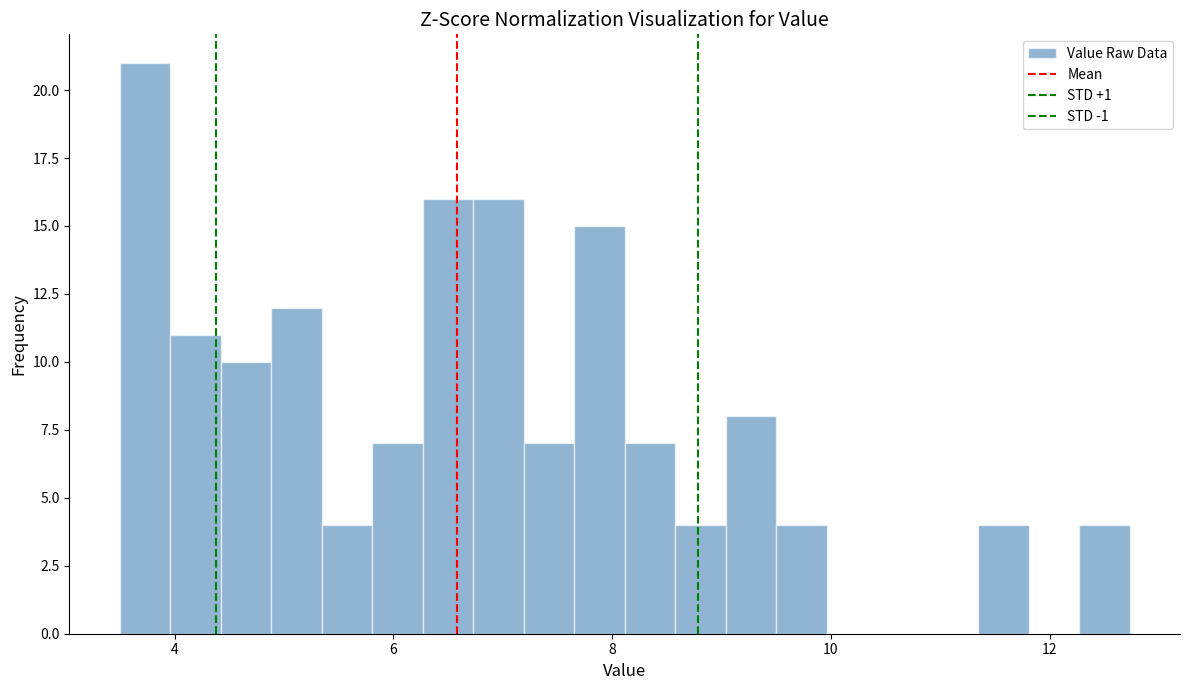

Around what value on the x-axis is the tallest bar? Give the approximate position of its centre, as read against the axis.

3.8